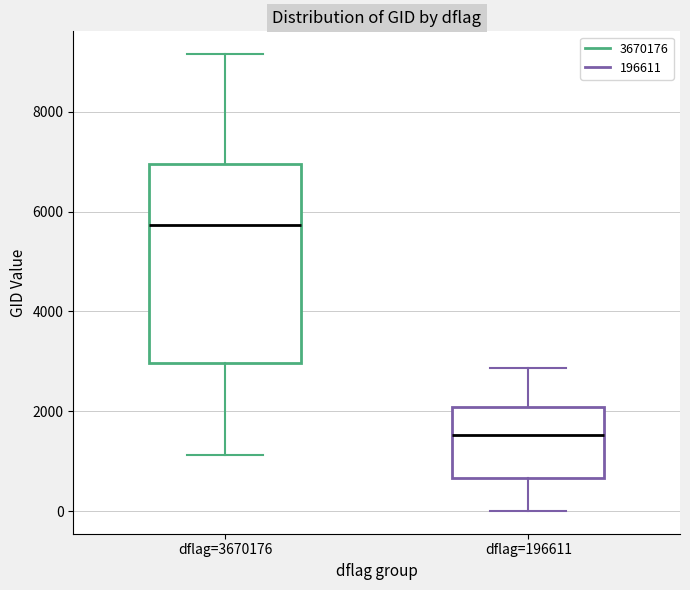

Reading left to right, transcribe this box plot: for each box, give where its median line is, the range the box spans, and where its two whiskers end, as read against the y-axis. The values are not printed on the chart, so give them approximately, as read against the axis.

dflag=3670176: median 5800, box 3000 to 7000, whiskers 1200 to 9200
dflag=196611: median 1600, box 600 to 2000, whiskers 0 to 2800